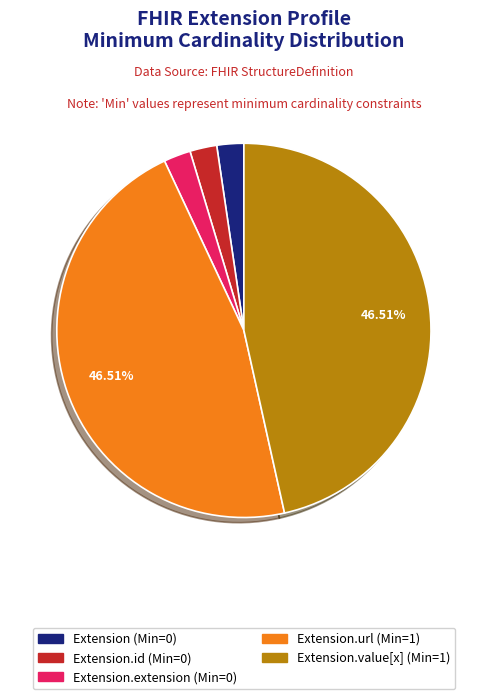

Count the number of slices in the pie.

5